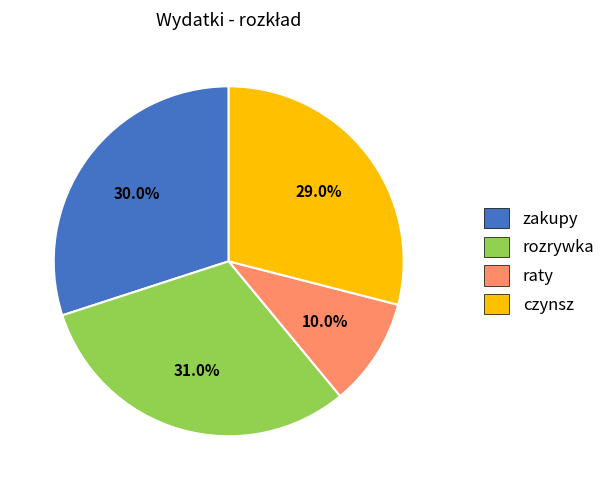

How many segments does this pie chart have?

4